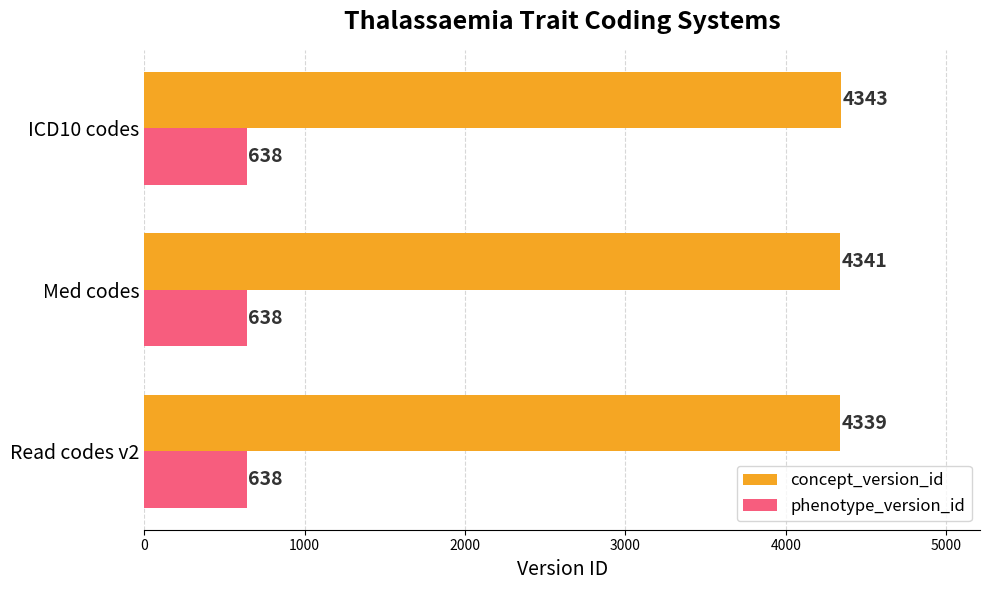

What are all the series names shown in the legend?

concept_version_id, phenotype_version_id